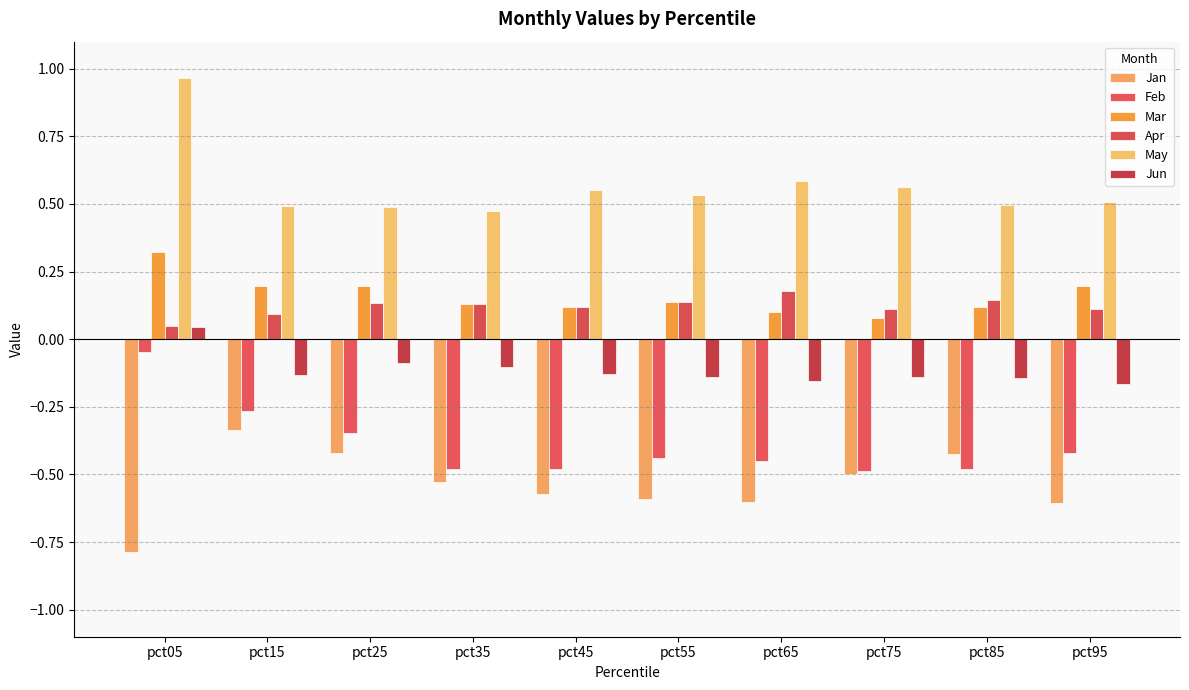

What is the average value of the Jan series?

-0.5